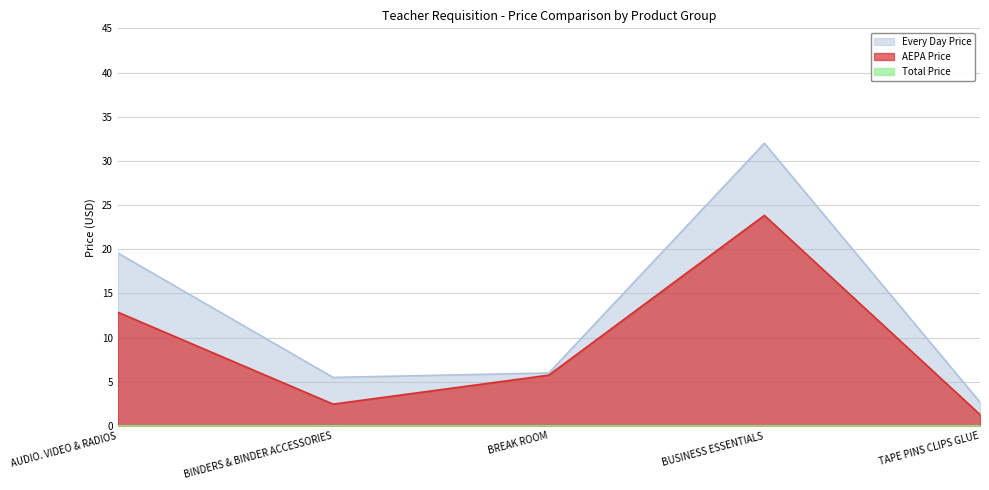

True or false: AEPA Price and Every Day Price intersect in this chart.

False